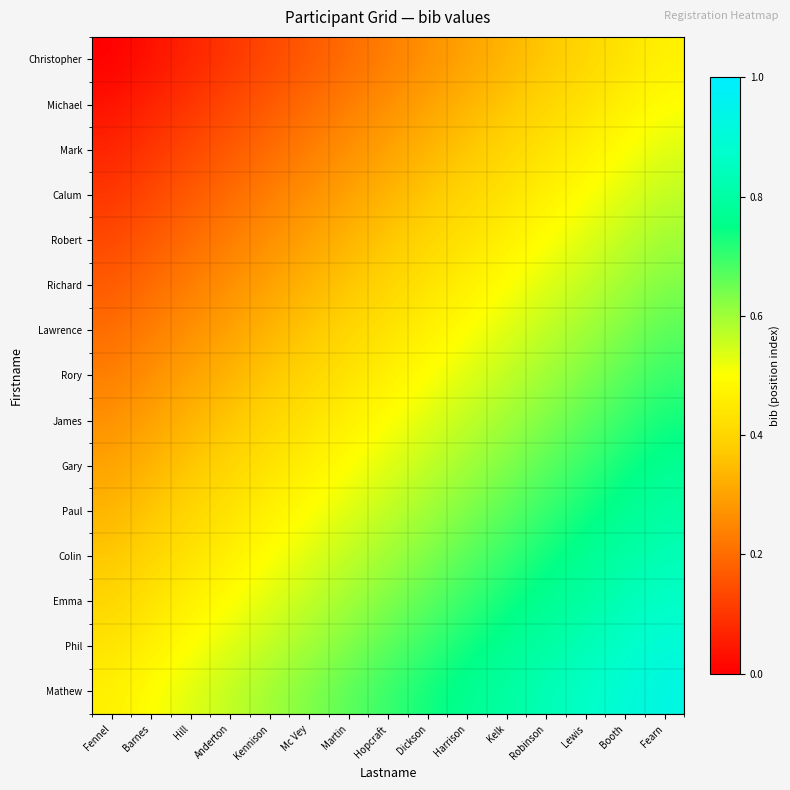

Which label corresponds to the smallest value in the chart?

Fennel